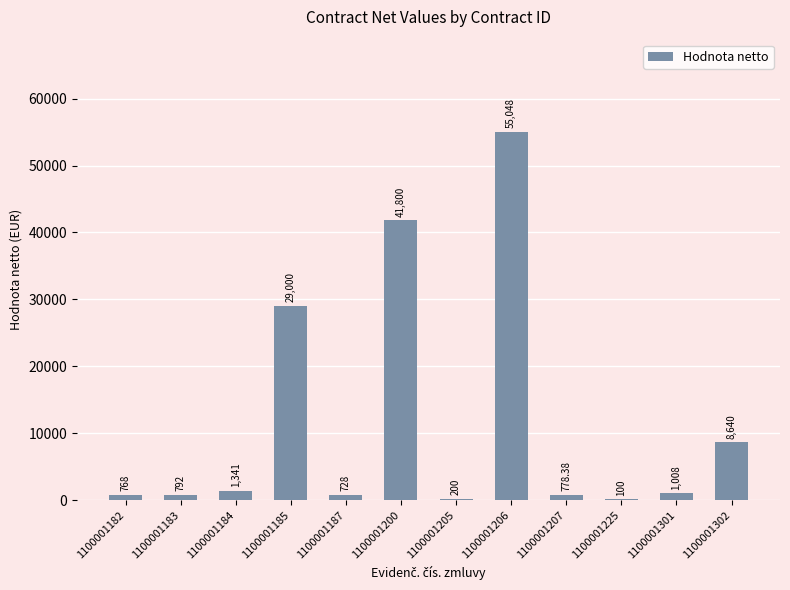

What is the average value?

11683.6